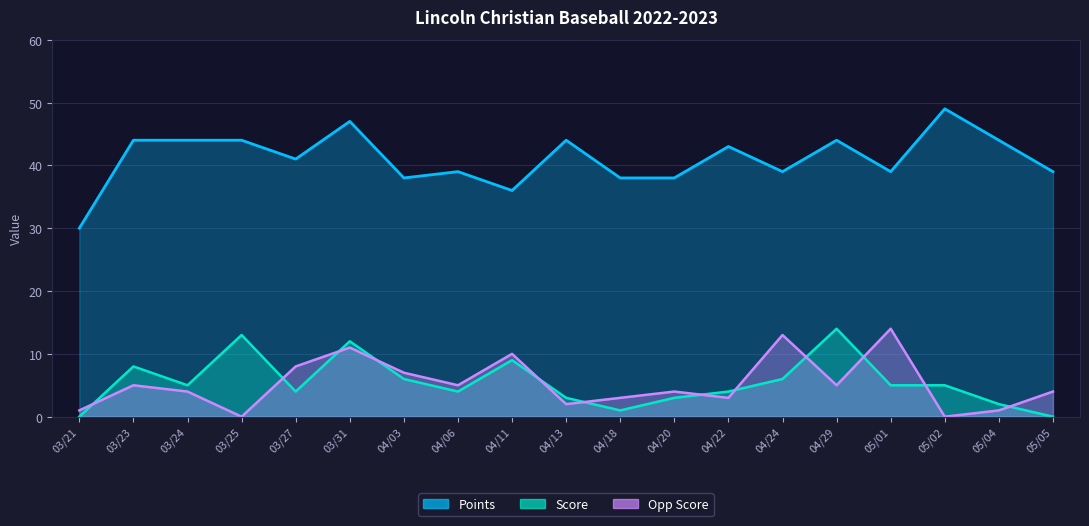

Rank the categories by Points value from highest to lowest.

05/02, 03/31, 03/23, 03/24, 03/25, 04/13, 04/29, 05/04, 04/22, 03/27, 04/06, 04/24, 05/01, 05/05, 04/03, 04/18, 04/20, 04/11, 03/21